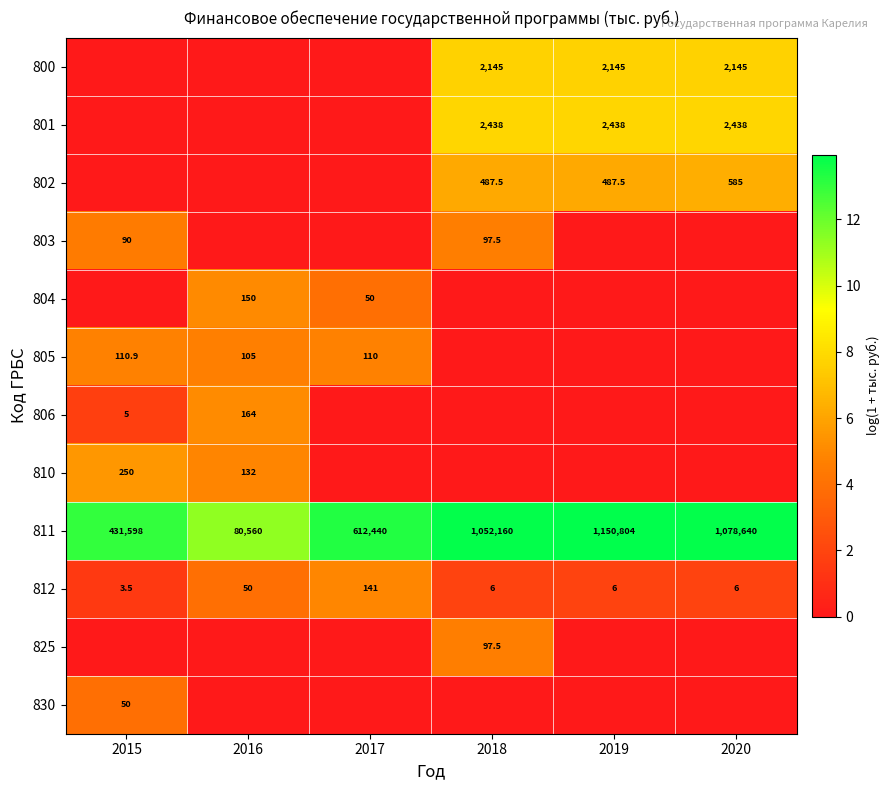

What is the spread (max minus min) of values at 2018?

13.9